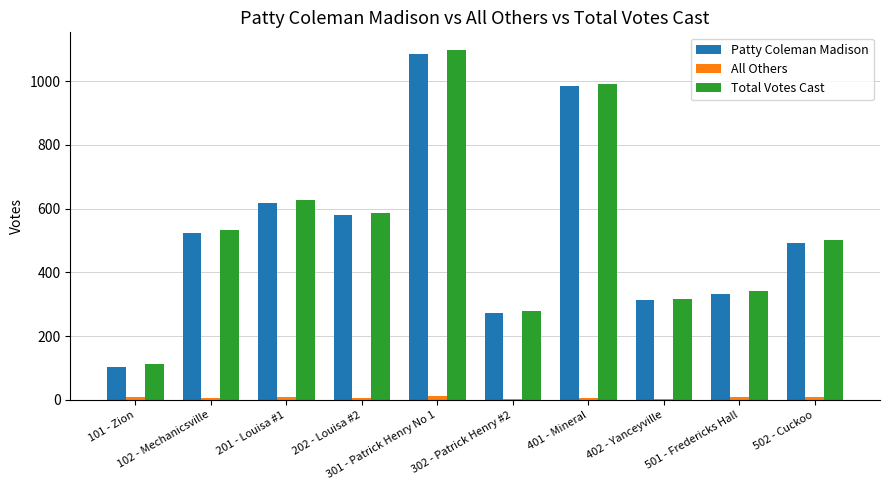

What is the sum of all All Others values?

73